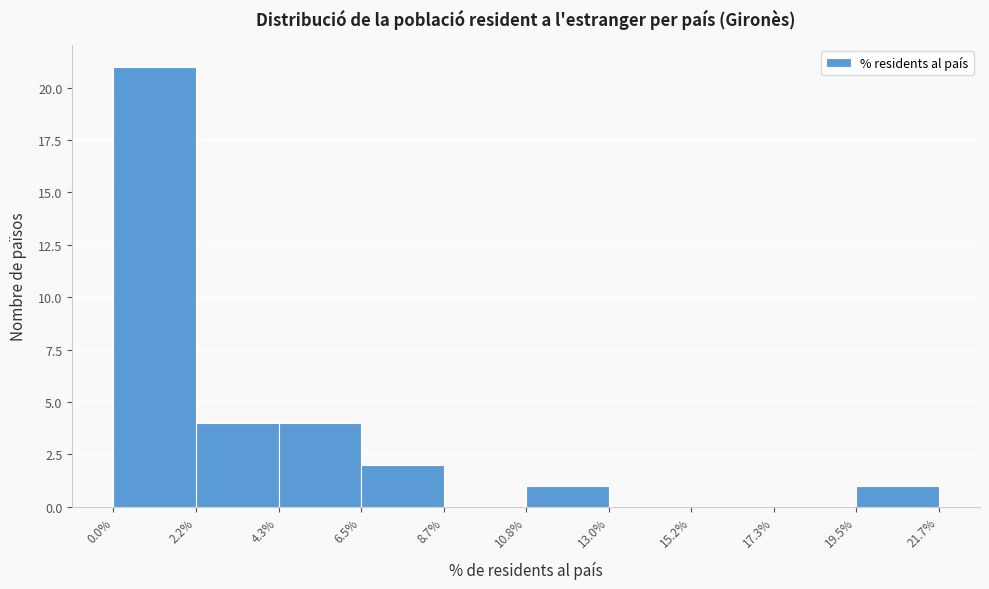

Reading left to right, transcribe this chart: for each bar, give the range it covers on the x-axis and its height. The values are not printed on the chart, so give them approximately, as read against the axis.

0.0% to 2.2%: 21
2.2% to 4.3%: 4
4.3% to 6.5%: 4
6.5% to 8.7%: 2
8.7% to 10.8%: 0
10.8% to 13.0%: 1
13.0% to 15.2%: 0
15.2% to 17.3%: 0
17.3% to 19.5%: 0
19.5% to 21.7%: 1